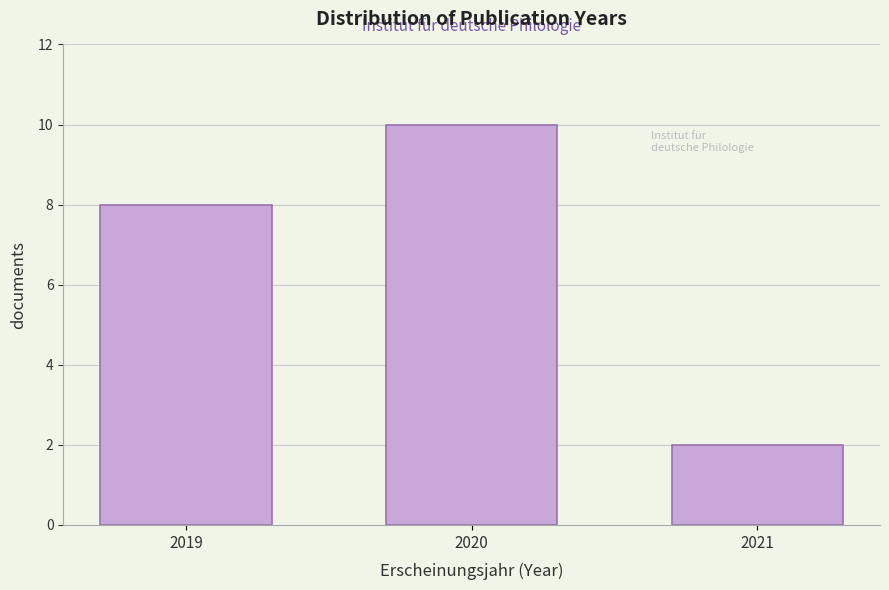

Reading left to right, list all the values displayed in this chart.

8	10	2